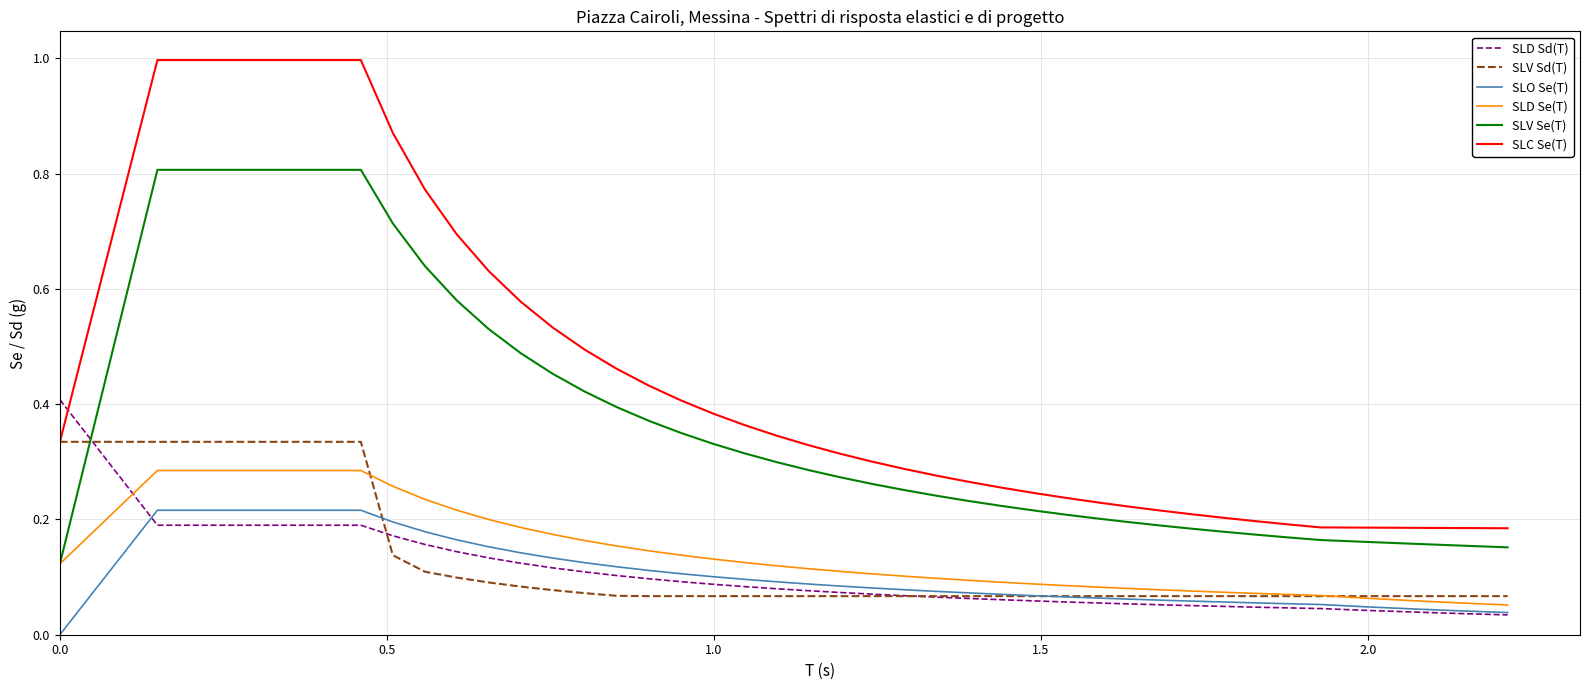

Which series has the largest total across all categories?

SLC Se(T)